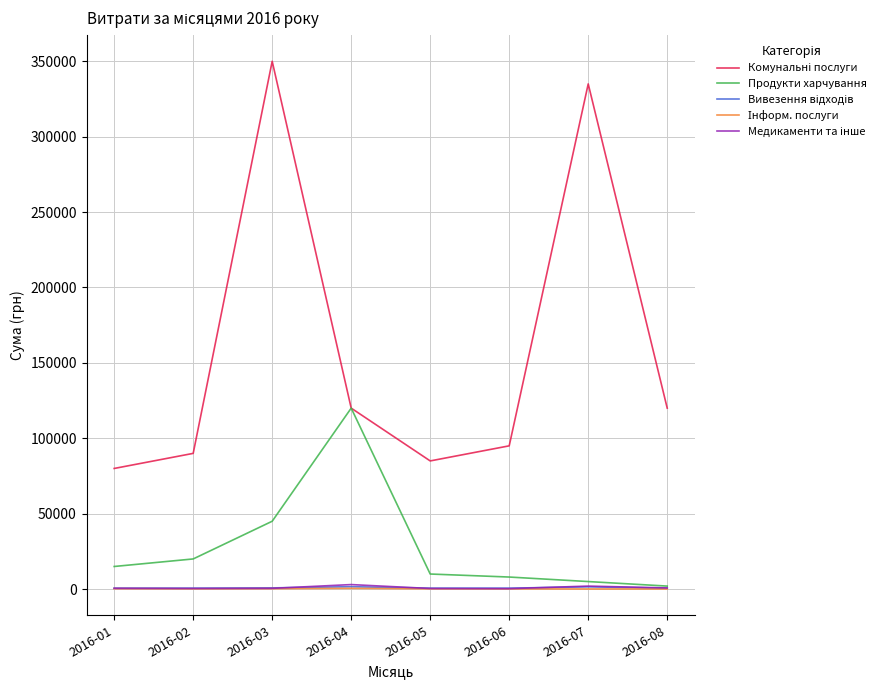

At which category is the sum across all series the highest?

2016-03